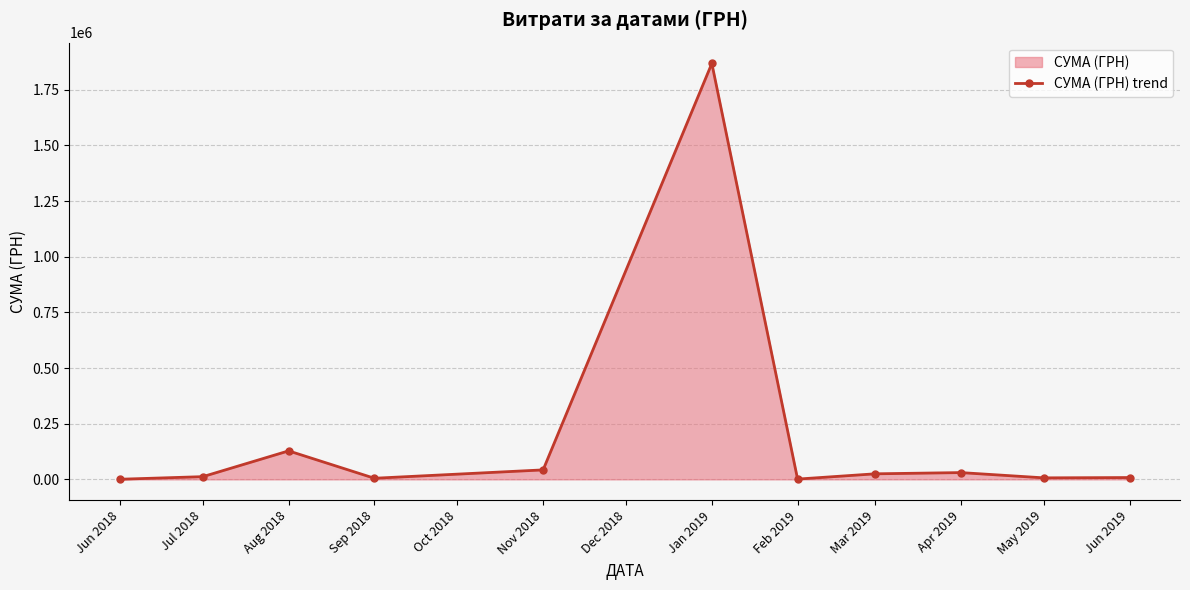

At which label does the data first exceed 12232?

Jul 2018